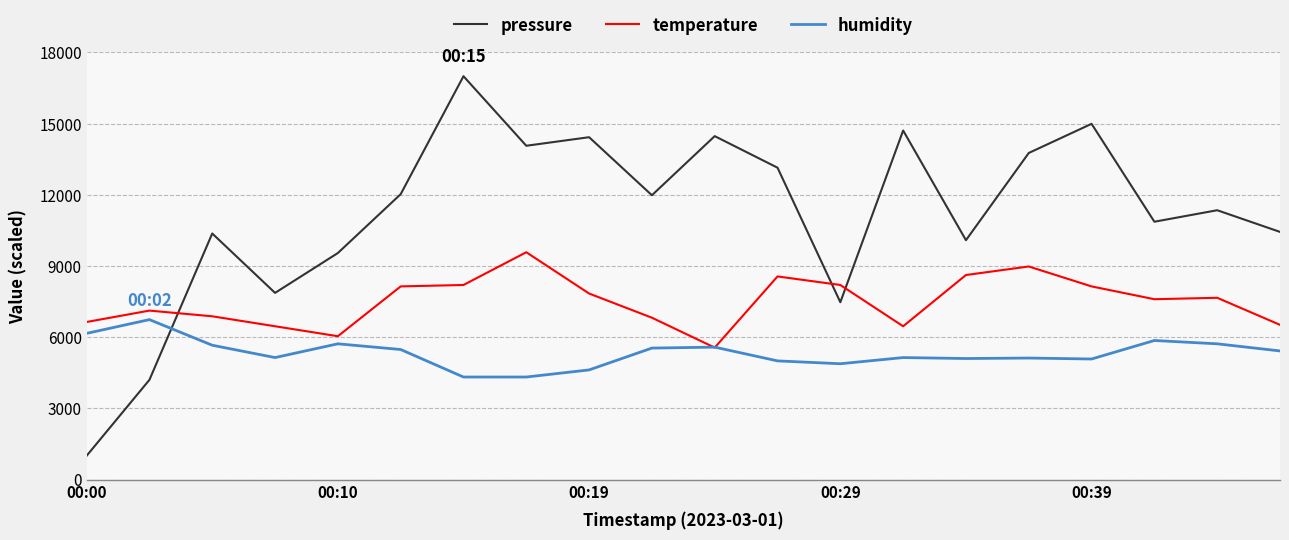

How many distinct data groups are displayed?

3